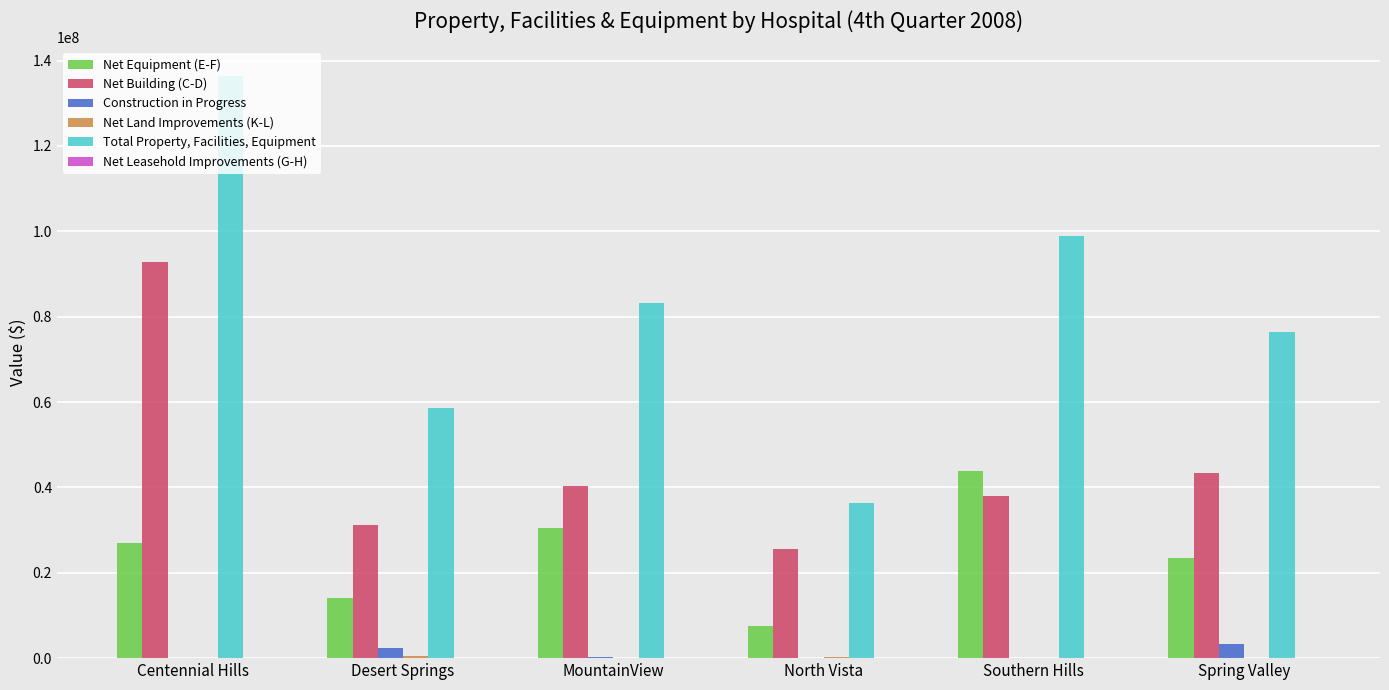

The Net Building (C-D) series shows 31165475 at Desert Springs. True or false?

True